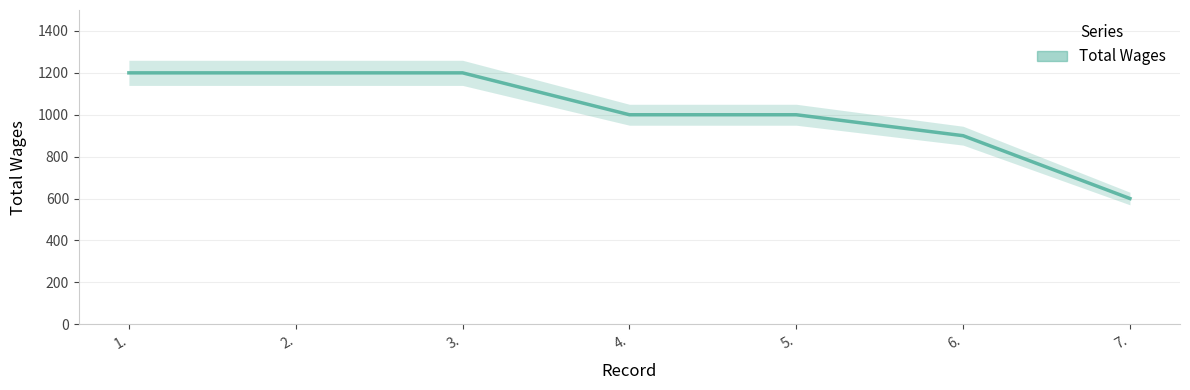

Reading left to right, extract all data points from this chart.

1200	1200	1200	1000	1000	900	600